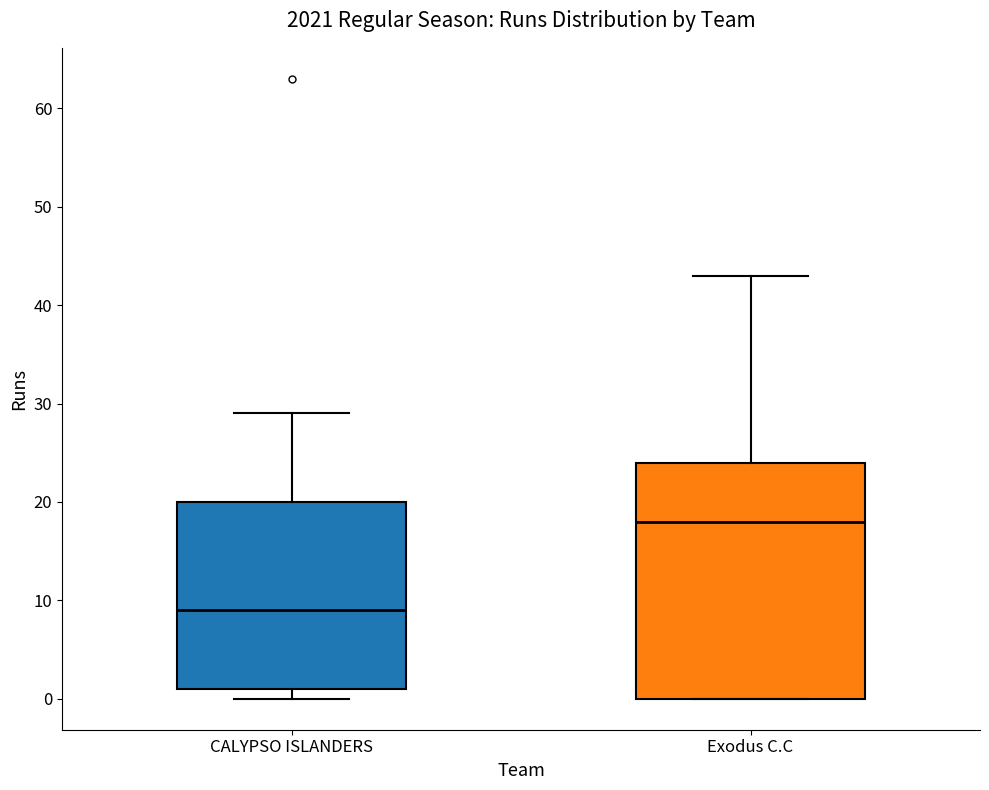

Reading left to right, transcribe this box plot: for each box, give where its median line is, the range the box spans, and where its two whiskers end, as read against the y-axis. The values are not printed on the chart, so give them approximately, as read against the axis.

CALYPSO ISLANDERS: median 9, box 1 to 20, whiskers 0 to 29
Exodus C.C: median 18, box 0 to 24, whiskers 0 to 43